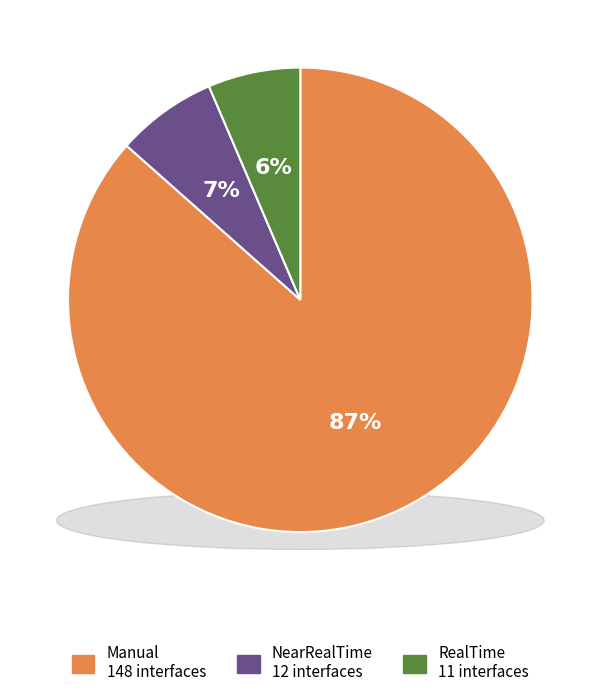

Which slice is the largest?

Manual